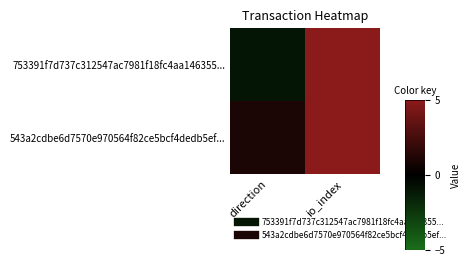

Reading right to left, what are all the values shown in this chart?

753391f7d737c312547ac7981f18fc4aa146355...: io_index=5	direction=-1
543a2cdbe6d7570e970564f82ce5bcf4dedb5ef...: io_index=5	direction=1